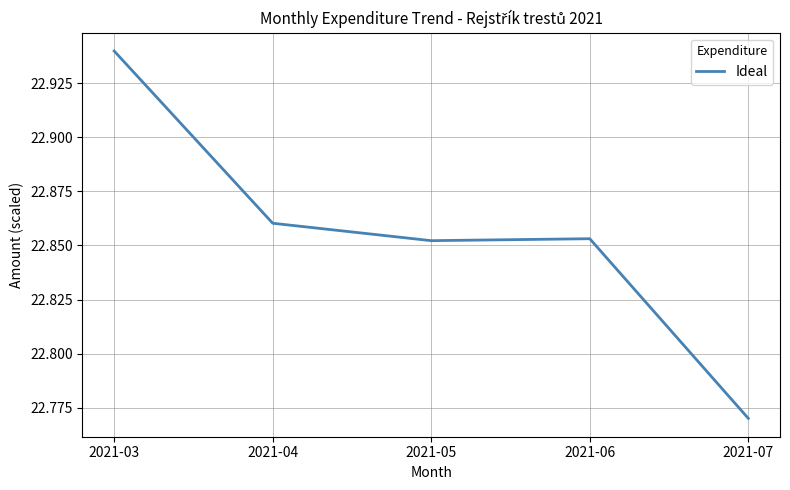

What is the sum of the values at 2021-05 and 2021-03?

45.8